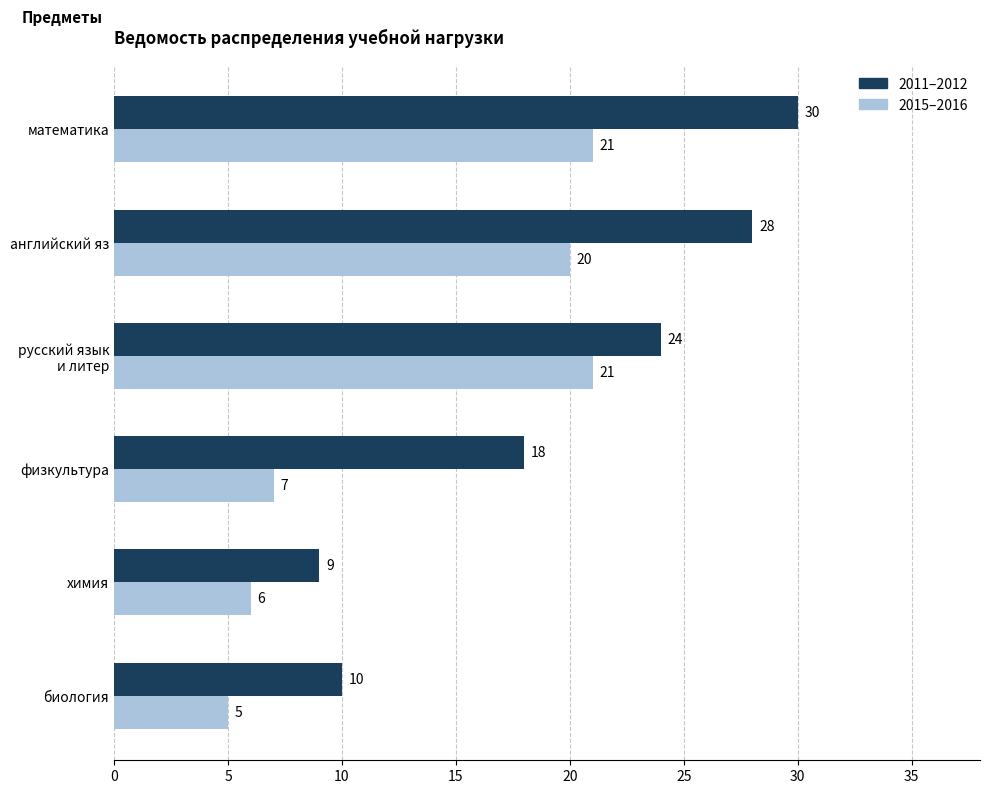

Rank the series by their maximum value, from lowest to highest.

2015–2016, 2011–2012